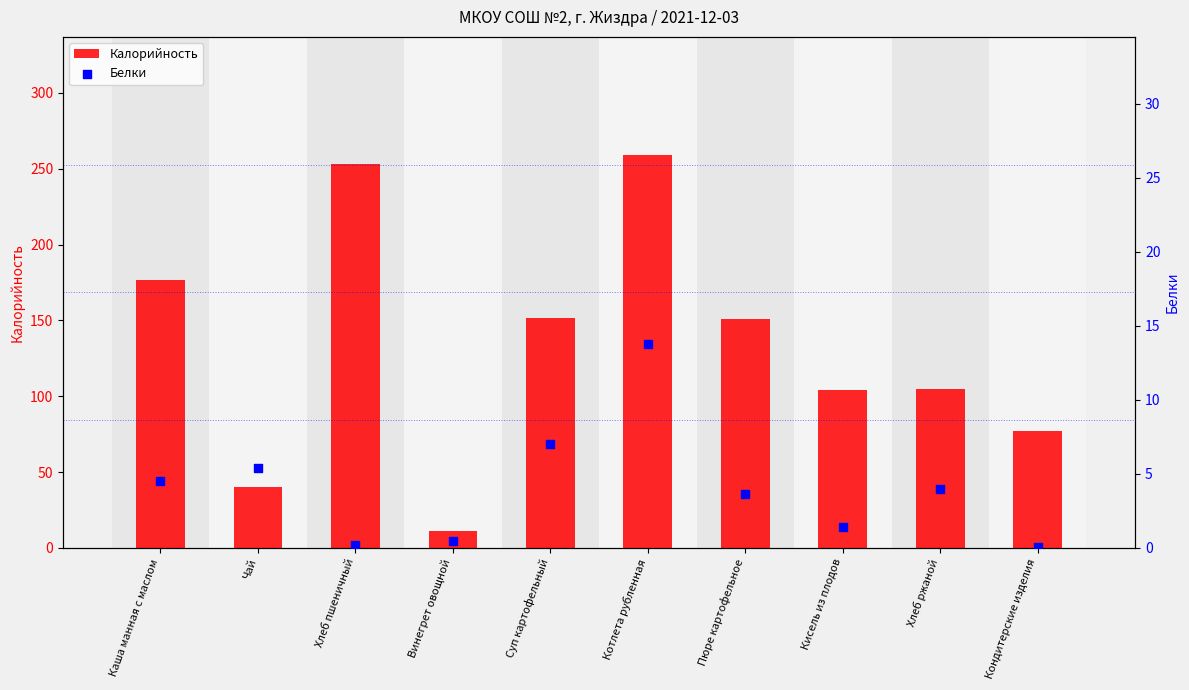

Which series has the largest total across all categories?

Калорийность